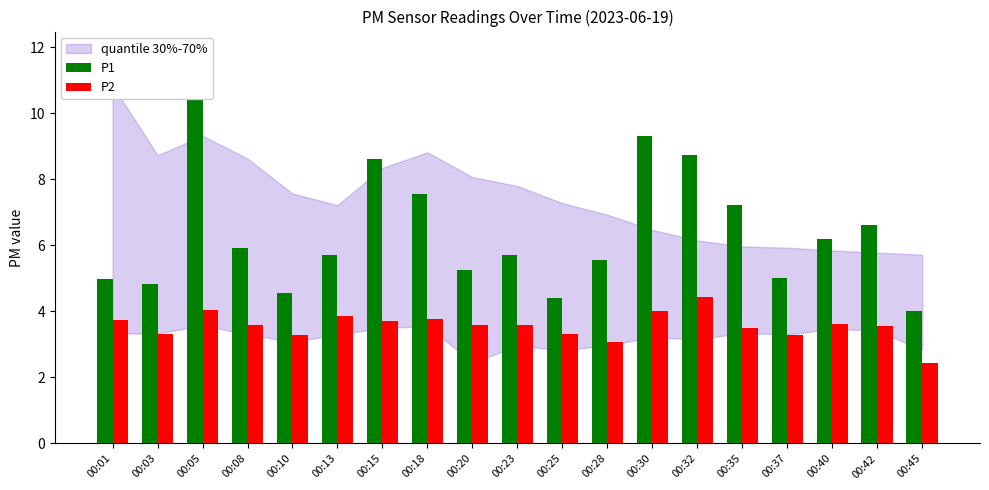

What is the difference between the maximum and minimum values in the P1 series?

6.8